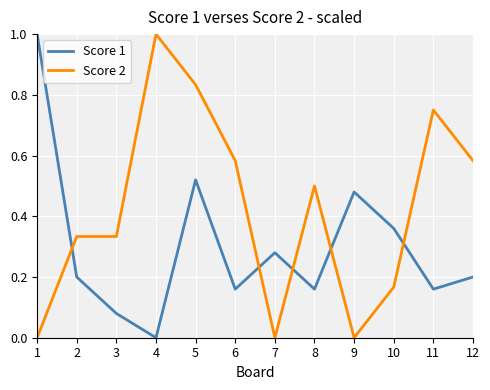

At which category is the sum across all series the highest?

5